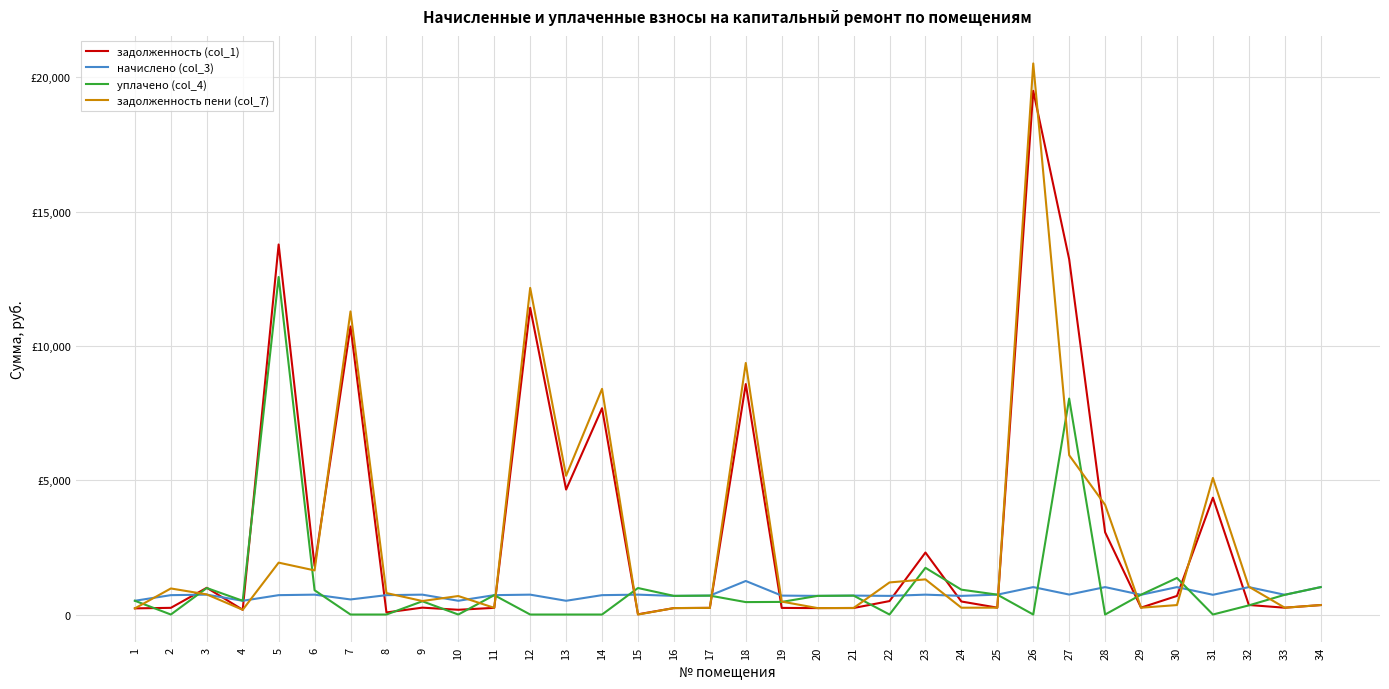

Is this an area chart (filled region under the line)?

No